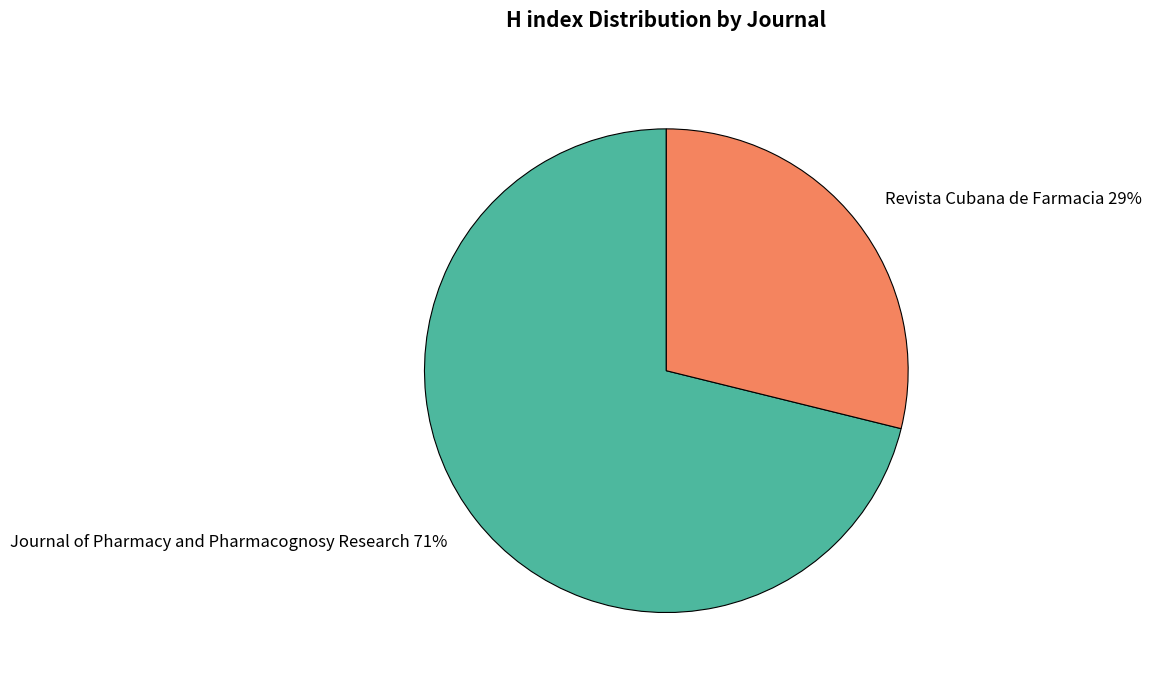

What is the ratio of the value at Revista Cubana de Farmacia to the value at Journal of Pharmacy and Pharmacognosy Research?

0.4